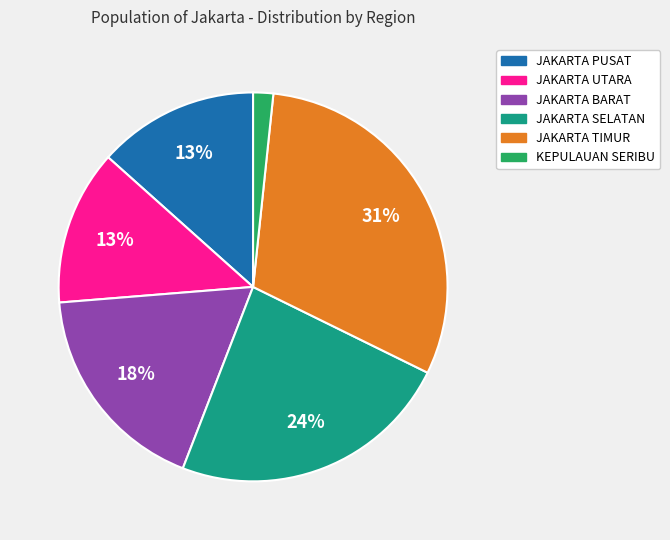

Is it true that JAKARTA SELATAN is 24% of the pie?

True